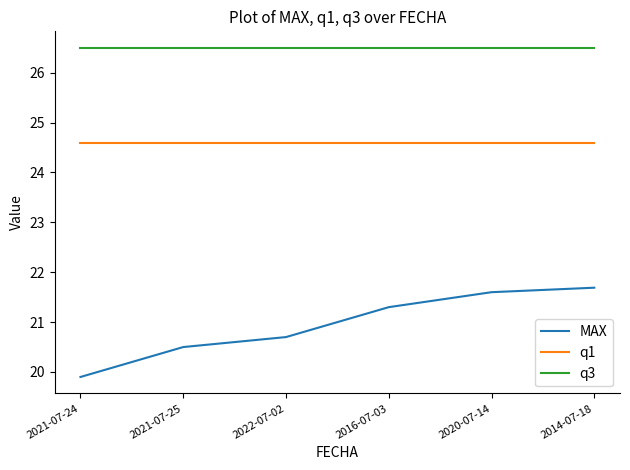

True or false: q1 and MAX intersect in this chart.

False